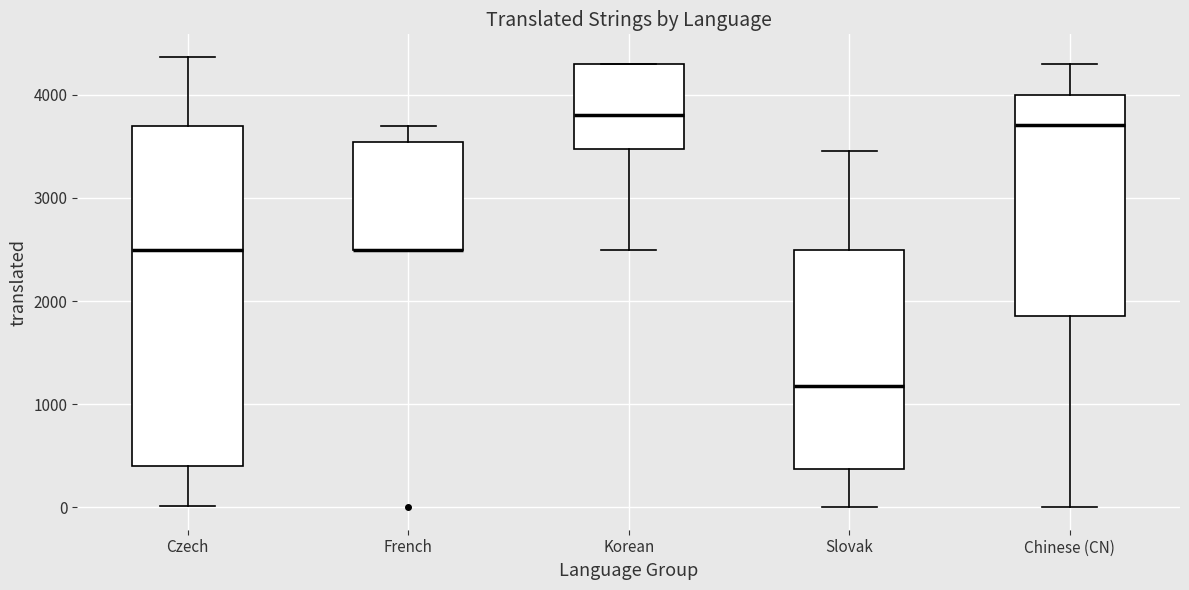

Where does the upper whisker of the box for Czech end on the y-axis? The values are not printed on the chart, so give them approximately, as read against the axis.

4400